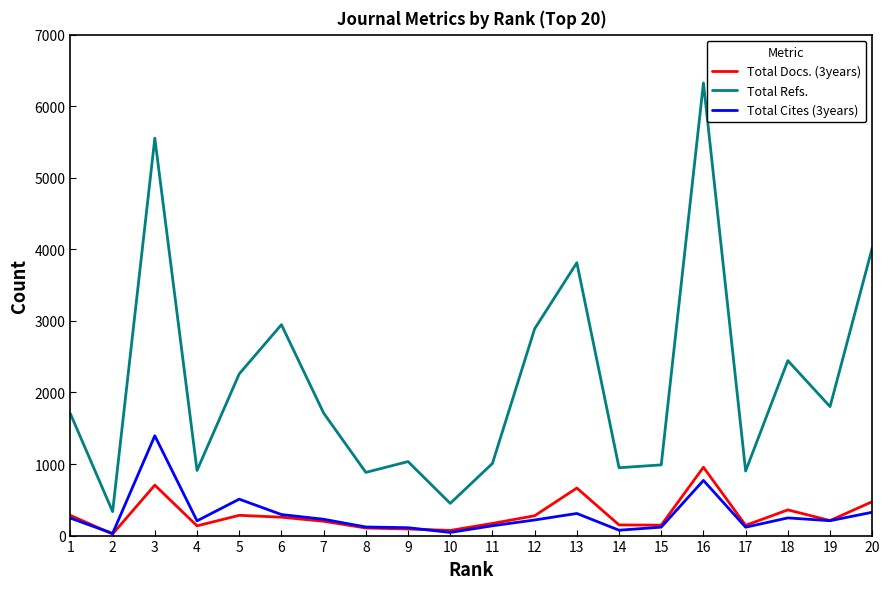

True or false: Total Docs. (3years) and Total Refs. intersect in this chart.

False